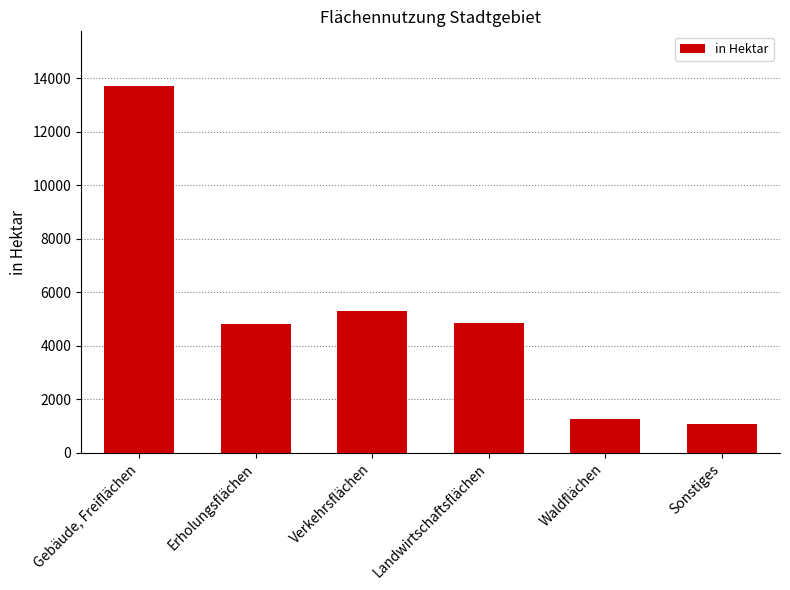

What is the change in value from Gebäude, Freiflächen to Verkehrsflächen?

-8392